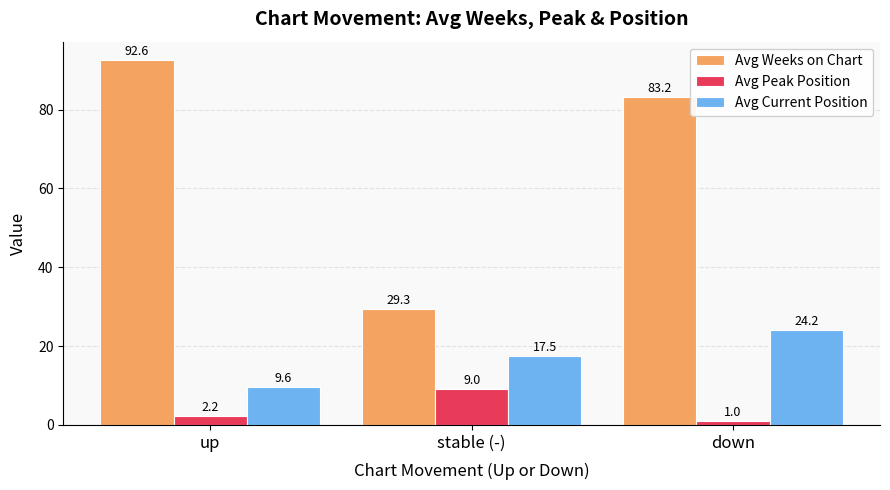

The value of Avg Current Position at stable (-) is 17.5. True or false?

True